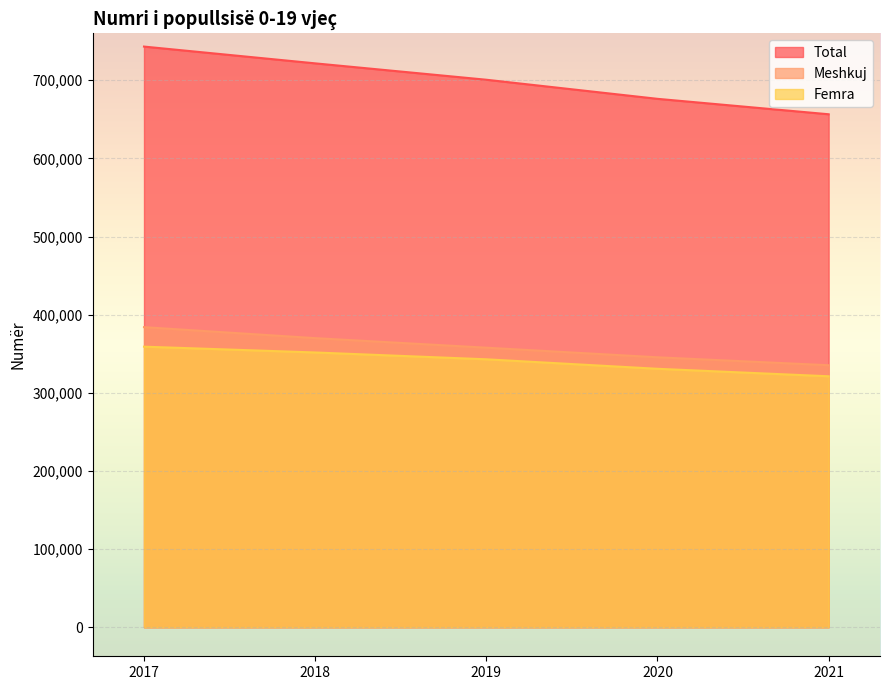

Which label corresponds to the smallest value in the chart?

2021